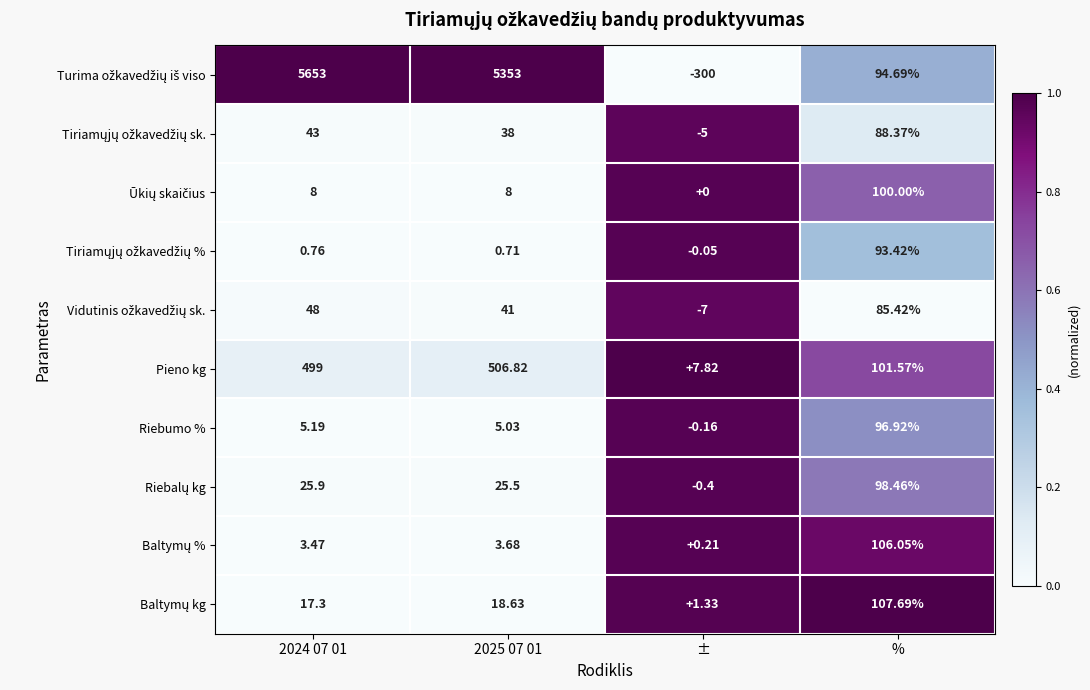

At how many categories does at least one series exceed 0?

4